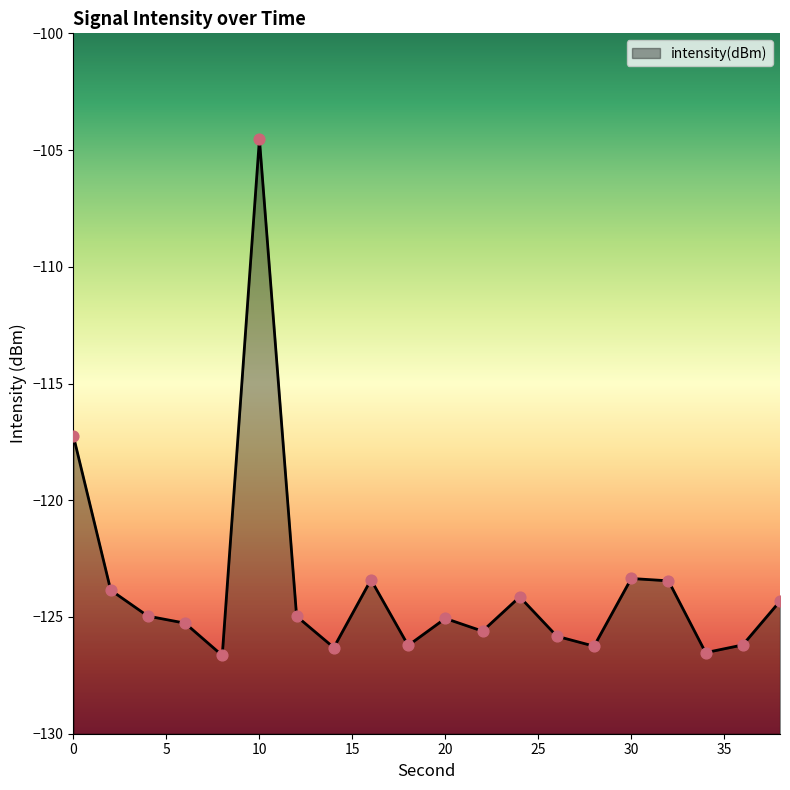

Between 22 and 28, which is larger?

22